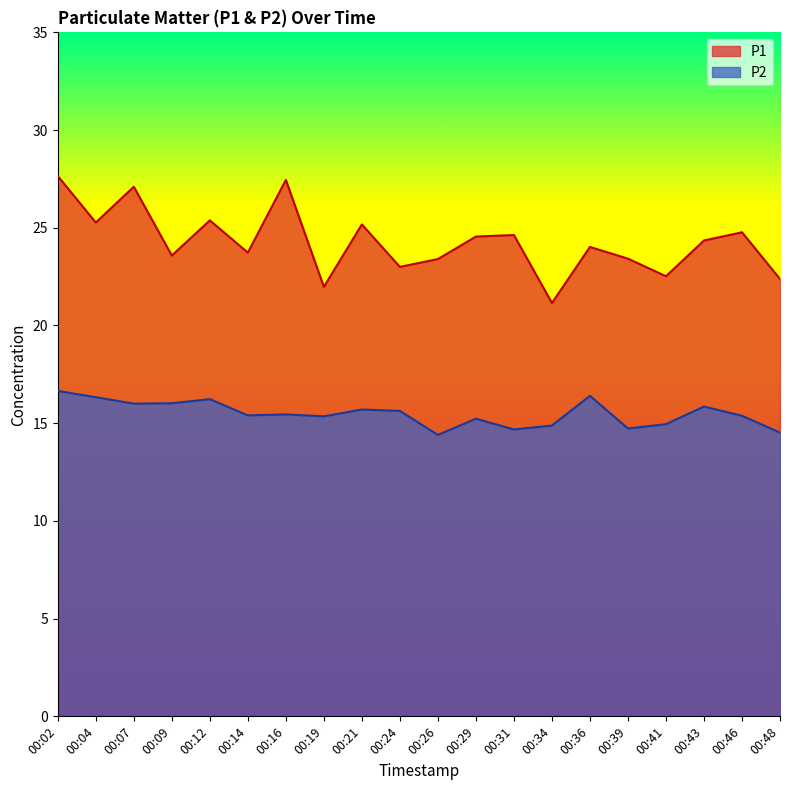

At which label does P2 first exceed 15?

00:02